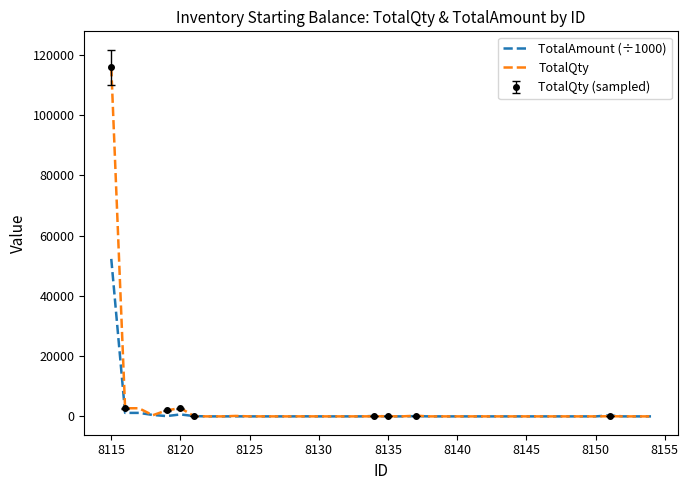

Which category has the highest value in the TotalQty series?

8115